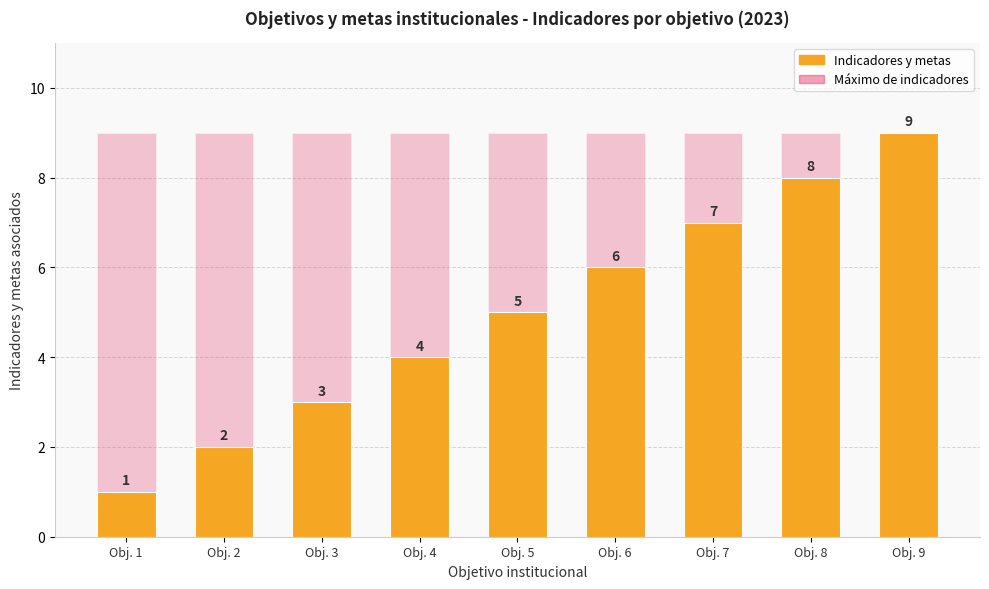

At which category is the sum across all series the highest?

Obj. 9